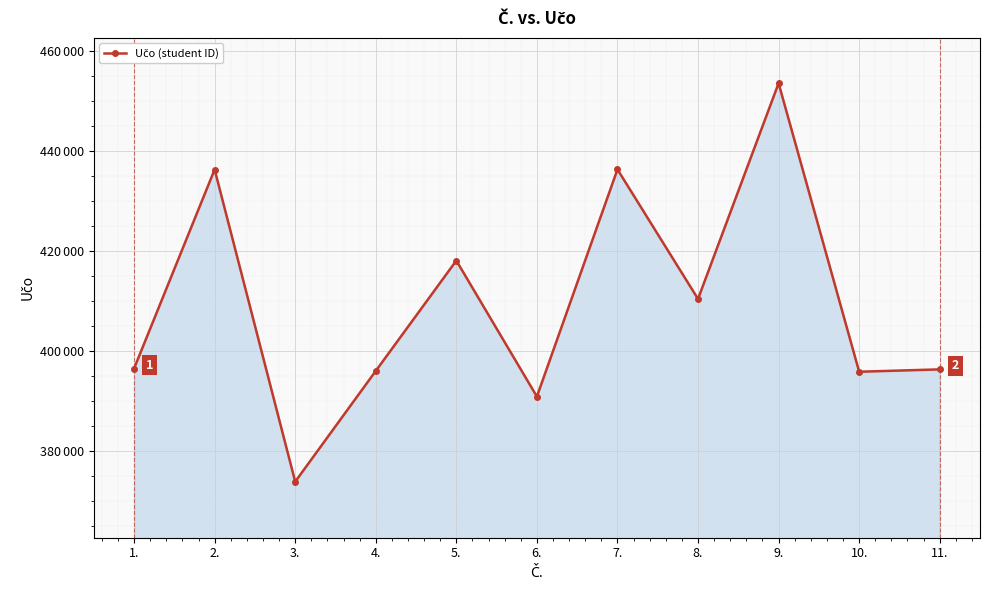

What is the average value?

409486